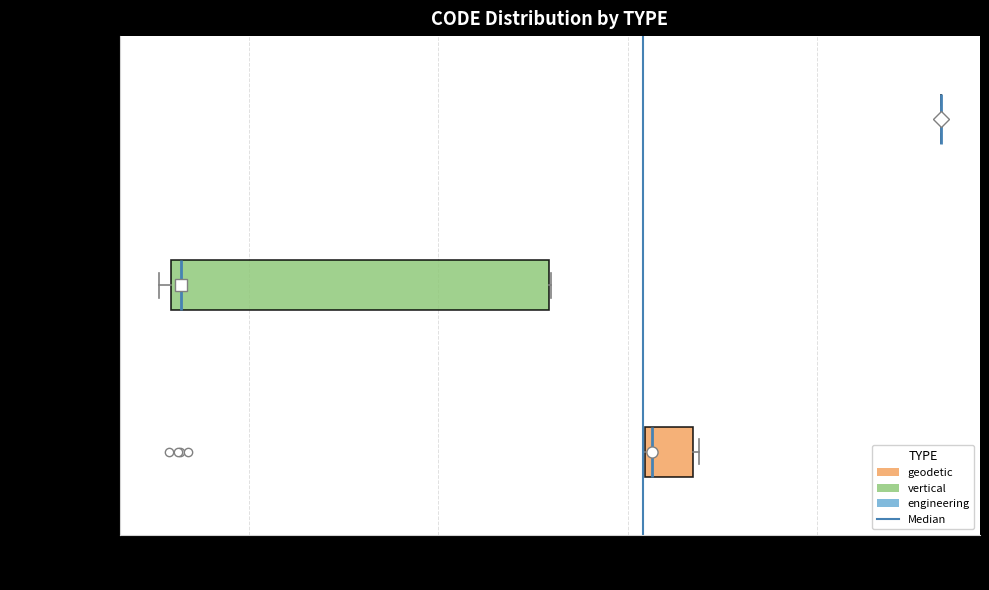

Which box is the widest, from its left edge to its right edge?

vertical